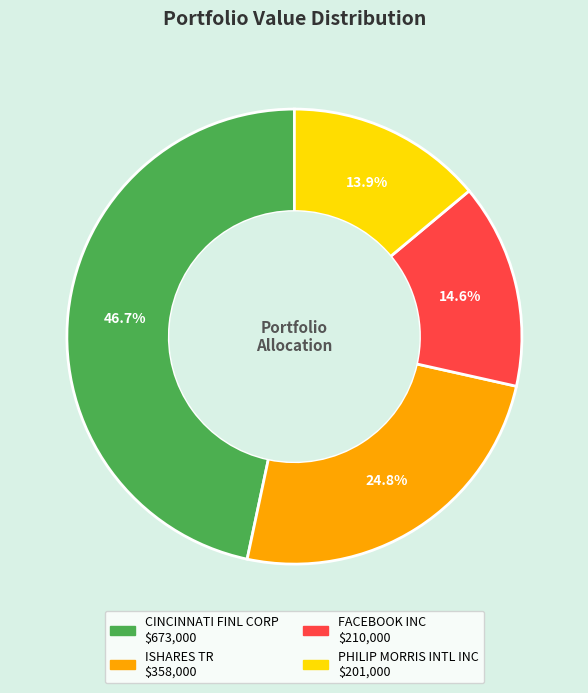

What is the total percentage of PHILIP MORRIS INTL INC and FACEBOOK INC?

28.5%